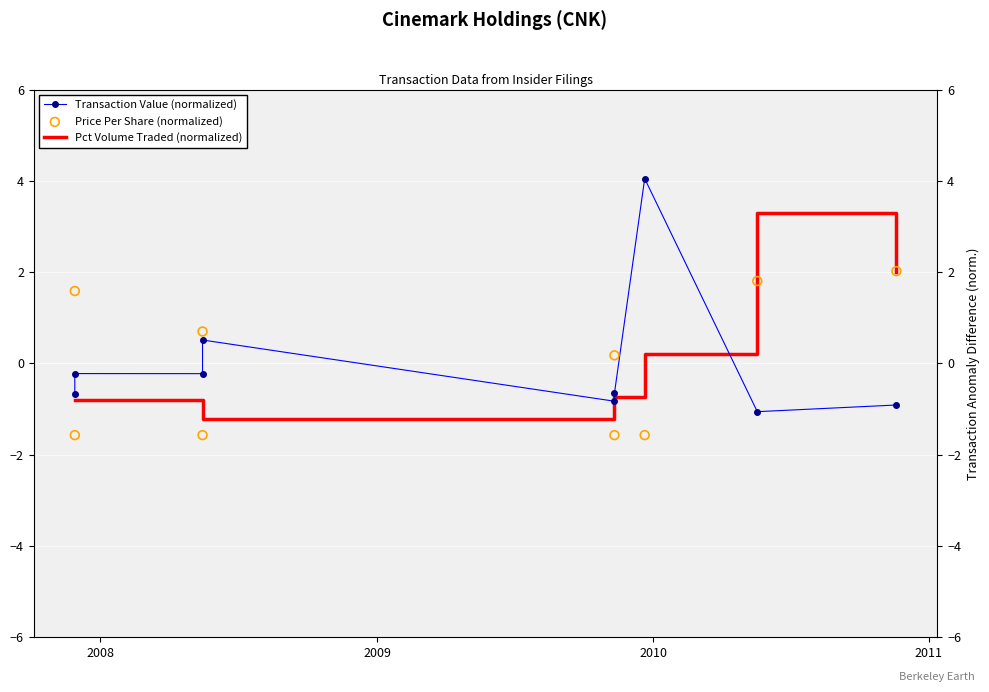

Is the value of Transaction Value (normalized) at 8 greater than the value of Pct Volume Traded (normalized) at 2011?

No